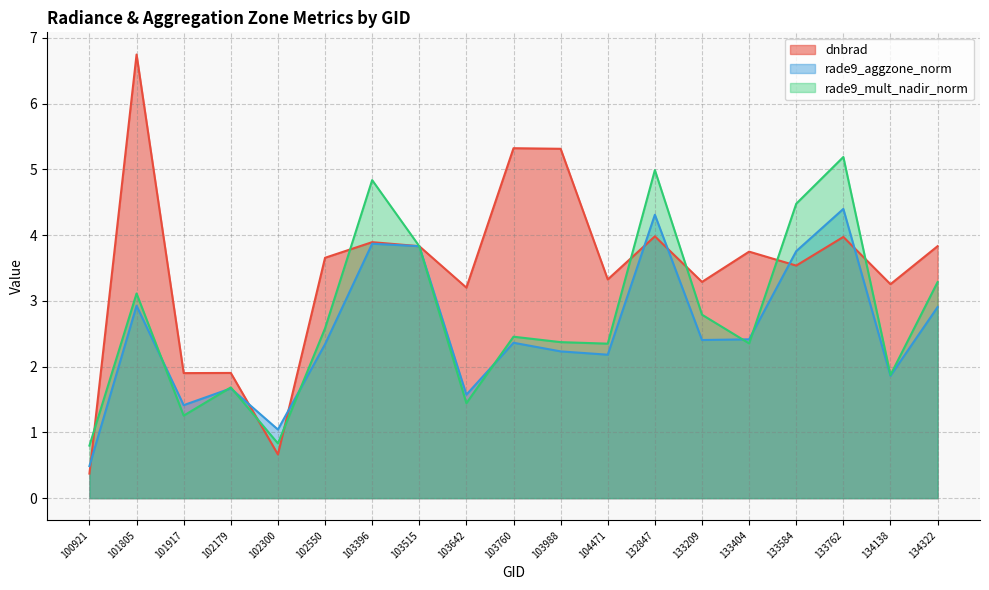

Where is the first local minimum for rade9_mult_nadir_norm?

101917